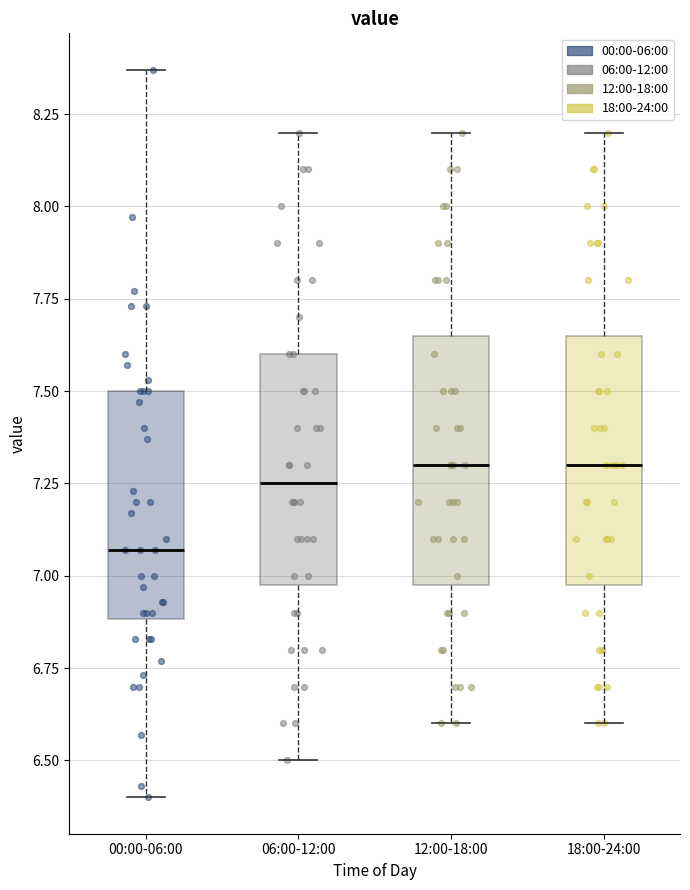

Reading left to right, transcribe this box plot: for each box, give where its median line is, the range the box spans, and where its two whiskers end, as read against the y-axis. The values are not printed on the chart, so give them approximately, as read against the axis.

00:00-06:00: median 7.05, box 6.90 to 7.50, whiskers 6.40 to 8.35
06:00-12:00: median 7.25, box 7.00 to 7.60, whiskers 6.50 to 8.20
12:00-18:00: median 7.30, box 7.00 to 7.65, whiskers 6.60 to 8.20
18:00-24:00: median 7.30, box 7.00 to 7.65, whiskers 6.60 to 8.20